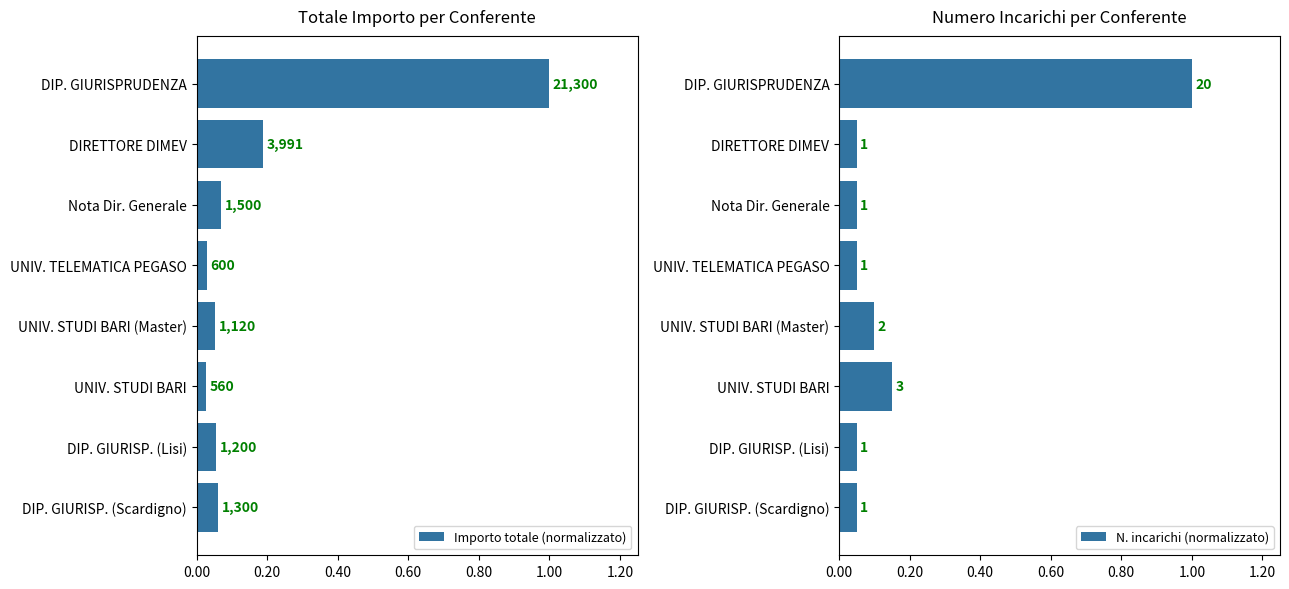

Is it true that N. incarichi (normalizzato) equals 0.0 at DIP. GIURISP. (Scardigno)?

False